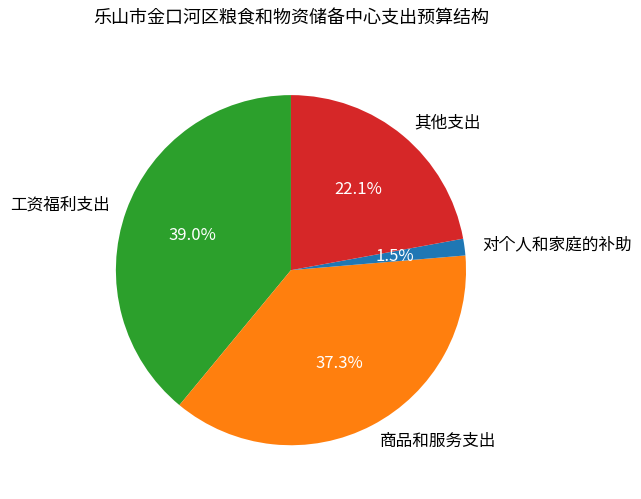

To the nearest percent, what portion does 商品和服务支出 represent?

37%